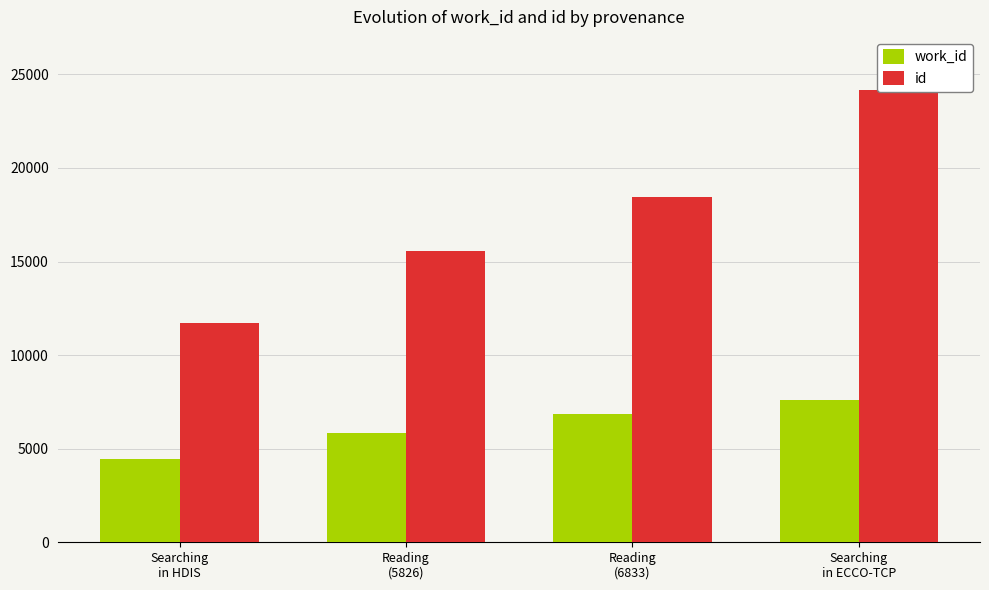

What is the sum of the work_id values at Reading
(6833) and Reading
(5826)?

12659